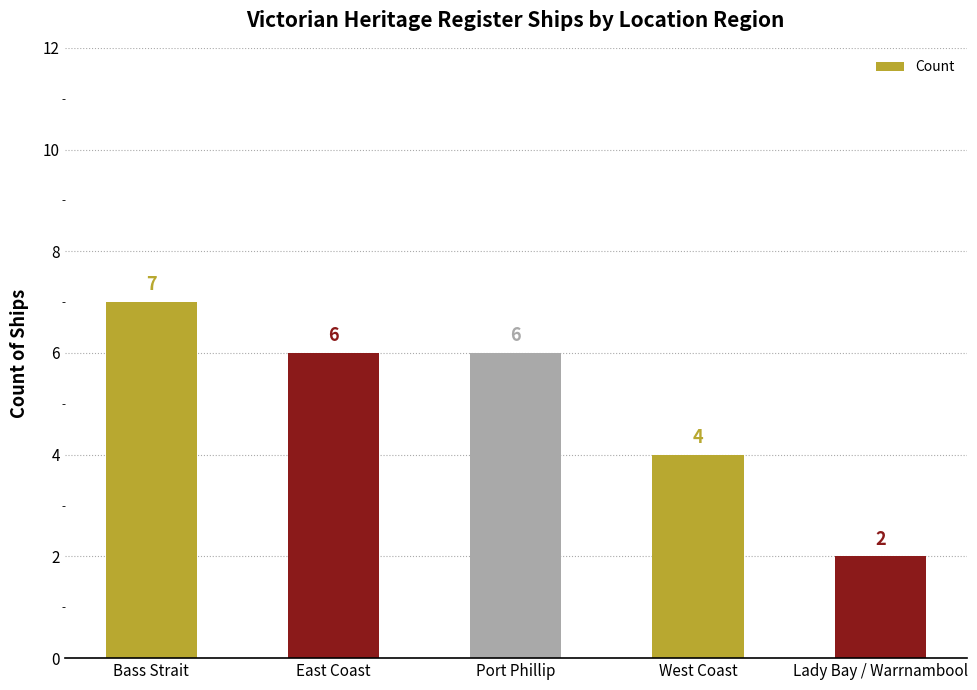

What is the sum of all values?

25